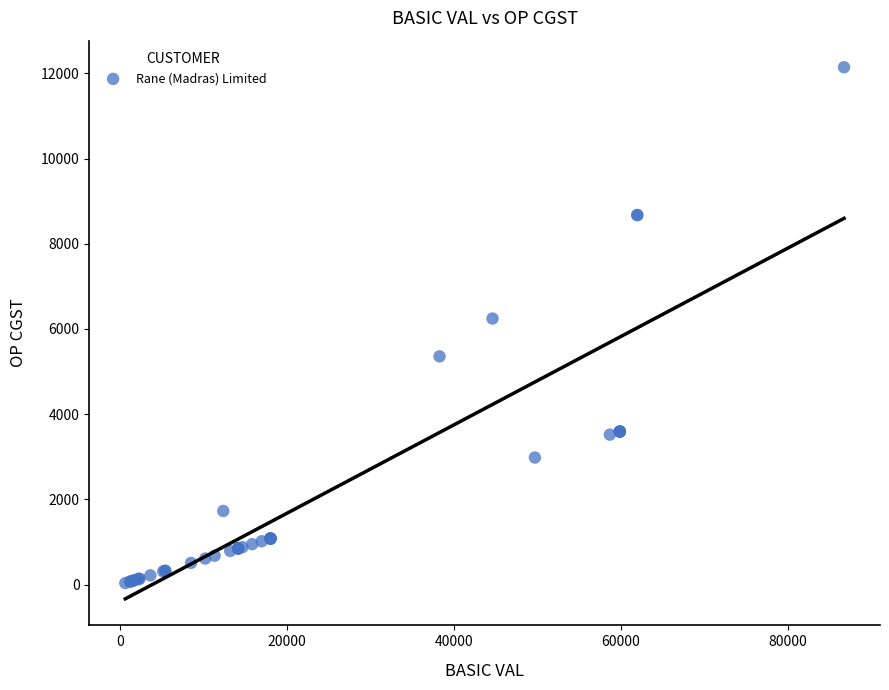

What Y value in the scatter plot is closest to 6089?

6244.6